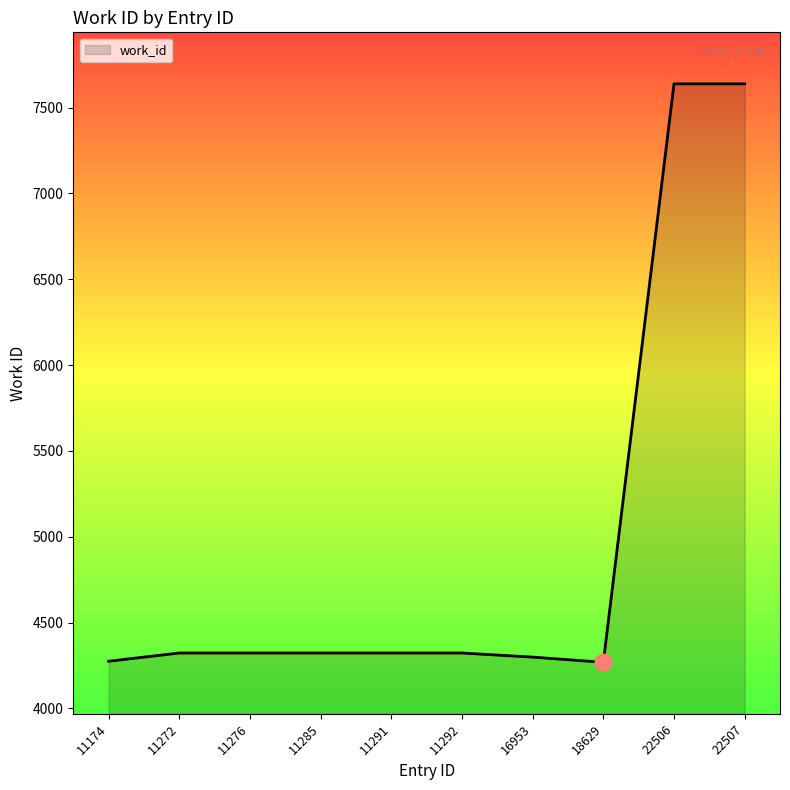

What is the difference between the values at 11285 and 22506?

3315